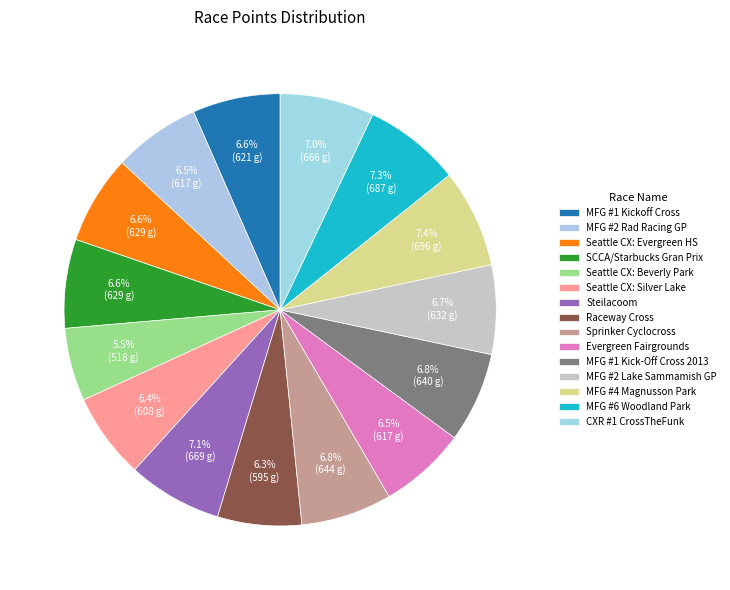

How many segments does this pie chart have?

15